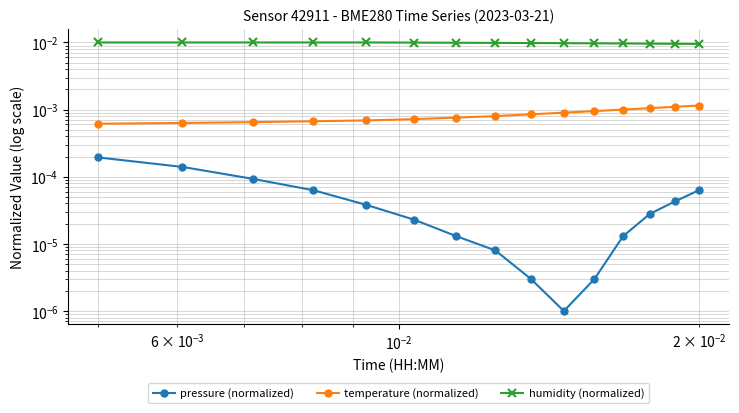

Which series has the largest range (max minus min)?

temperature (normalized)